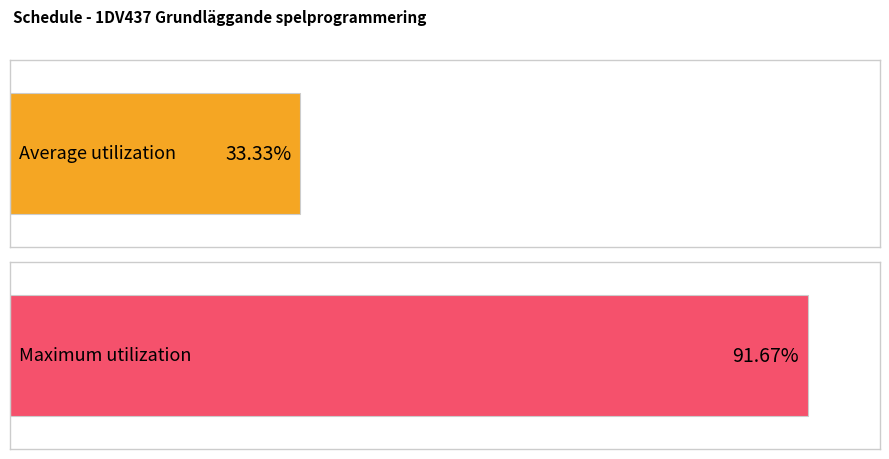

What are all the series names shown in the legend?

Average utilization, Maximum utilization